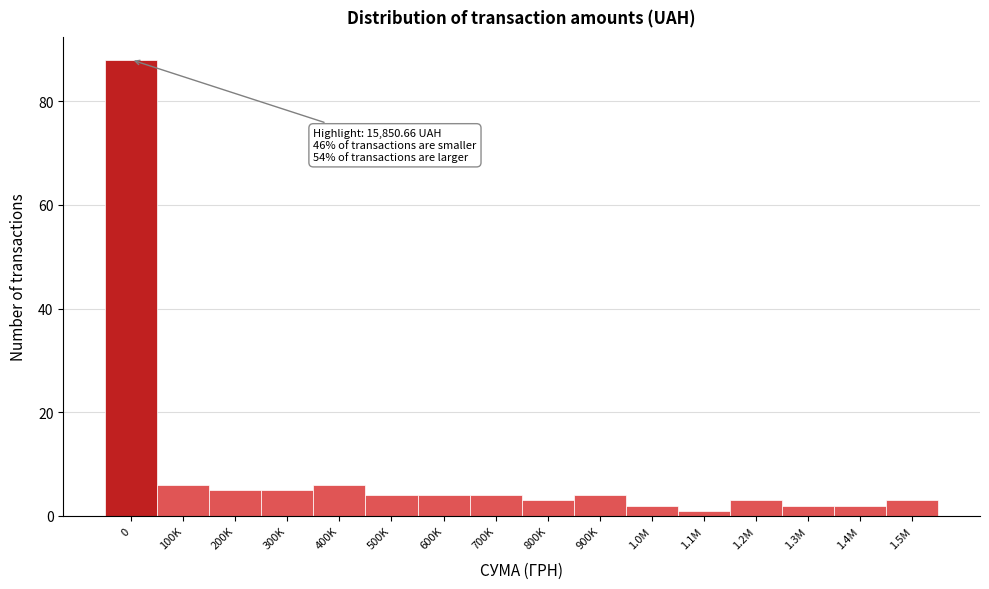

Reading left to right, extract all data points from this chart.

0=88	100K=6	200K=5	300K=5	400K=6	500K=4	600K=4	700K=4	800K=3	900K=4	1.0M=2	1.1M=1	1.2M=3	1.3M=2	1.4M=2	1.5M=3